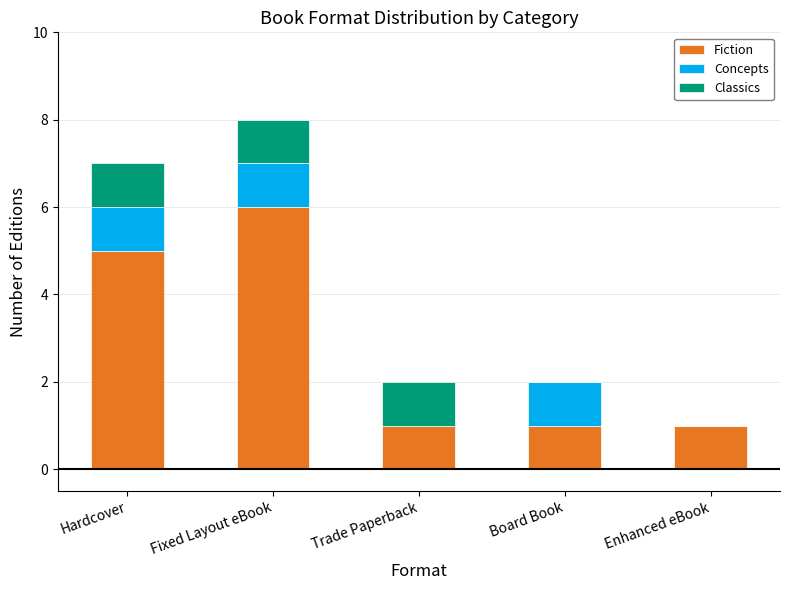

At which category is the sum across all series the highest?

Fixed Layout eBook